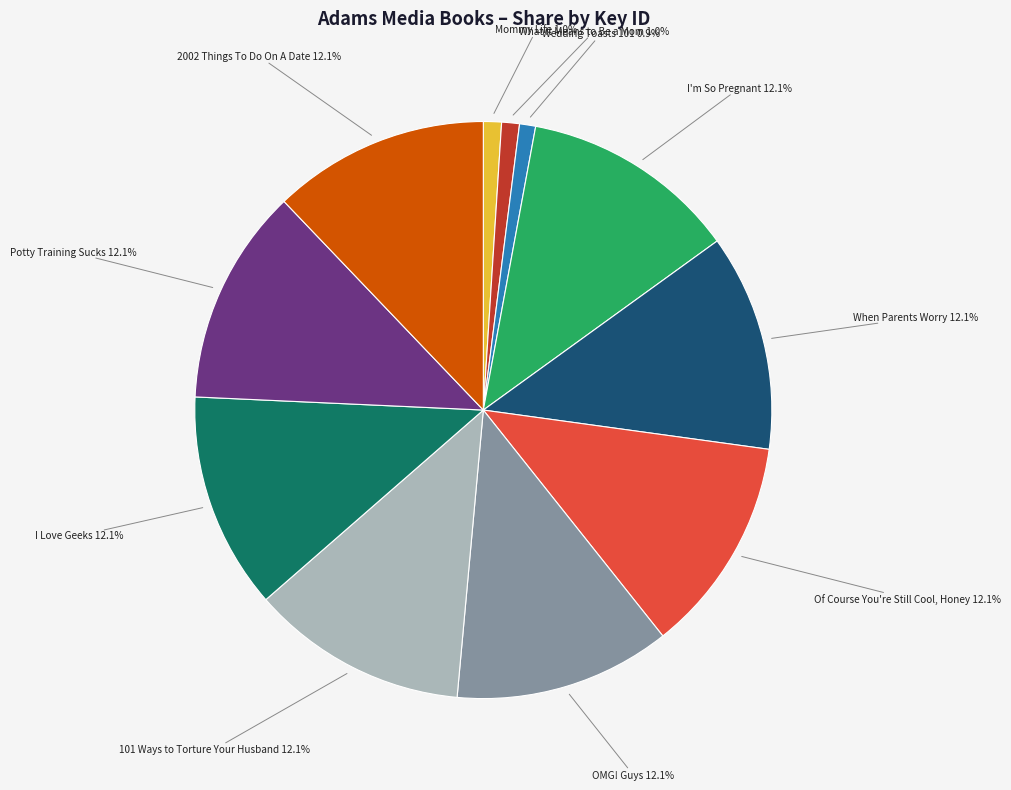

Is there any slice that represents more than half of the pie?

No